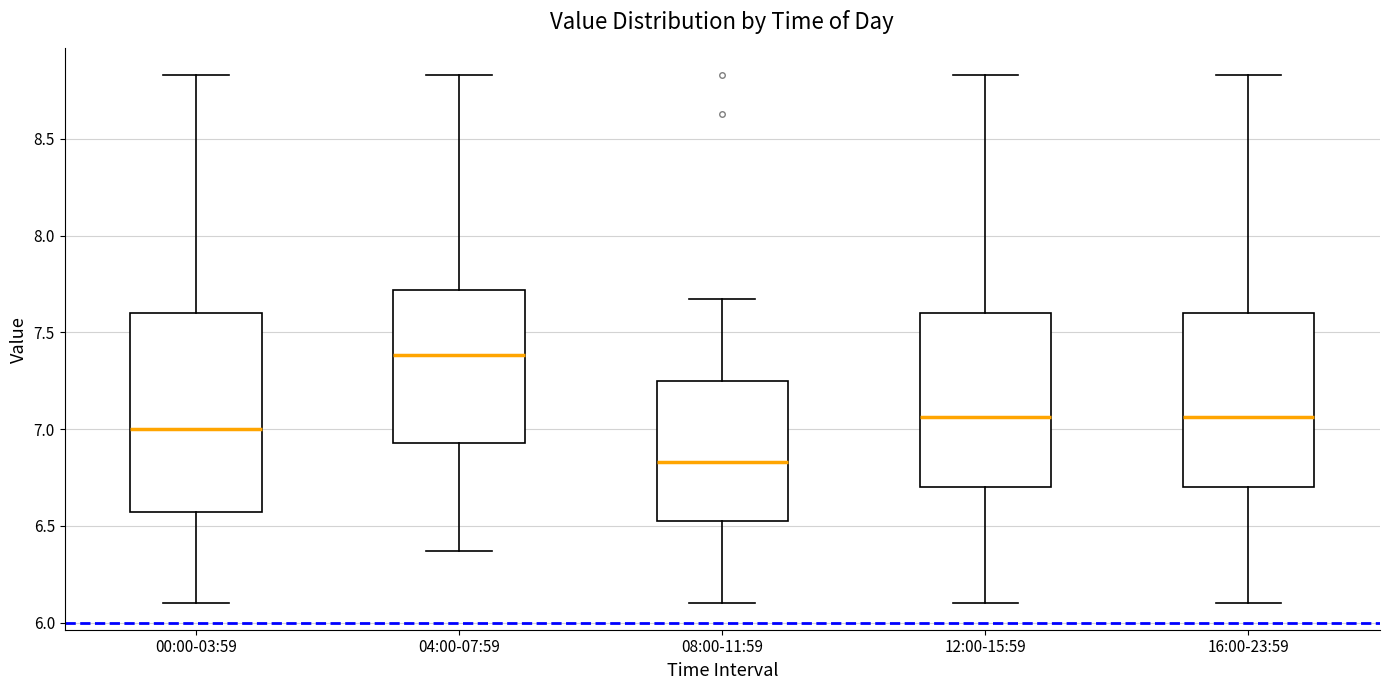

Which box's median line is the highest?

04:00-07:59